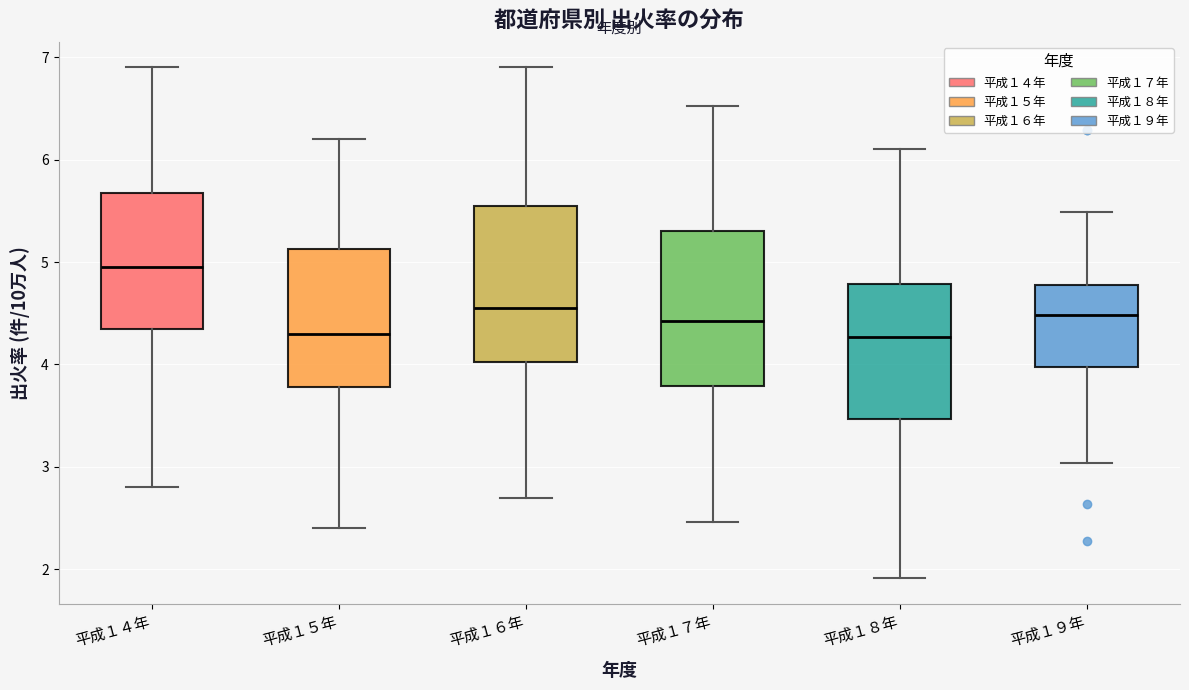

Where does the median line of the box for 平成１４年 sit on the y-axis? The values are not printed on the chart, so give them approximately, as read against the axis.

5.0